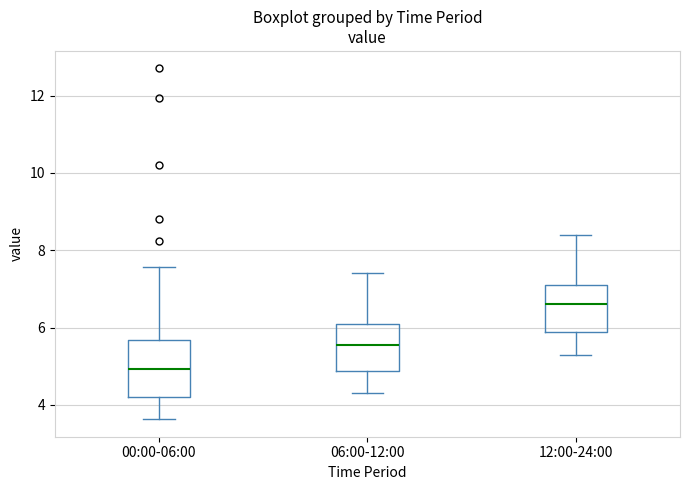

Reading left to right, read every box against the y-axis: the position of its median line, the range the box covers, and the ends of its whiskers. The values are not printed on the chart, so give them approximately, as read against the axis.

00:00-06:00: median 5.0, box 4.2 to 5.6, whiskers 3.6 to 7.6
06:00-12:00: median 5.6, box 4.8 to 6.2, whiskers 4.4 to 7.4
12:00-24:00: median 6.6, box 5.8 to 7.2, whiskers 5.4 to 8.4